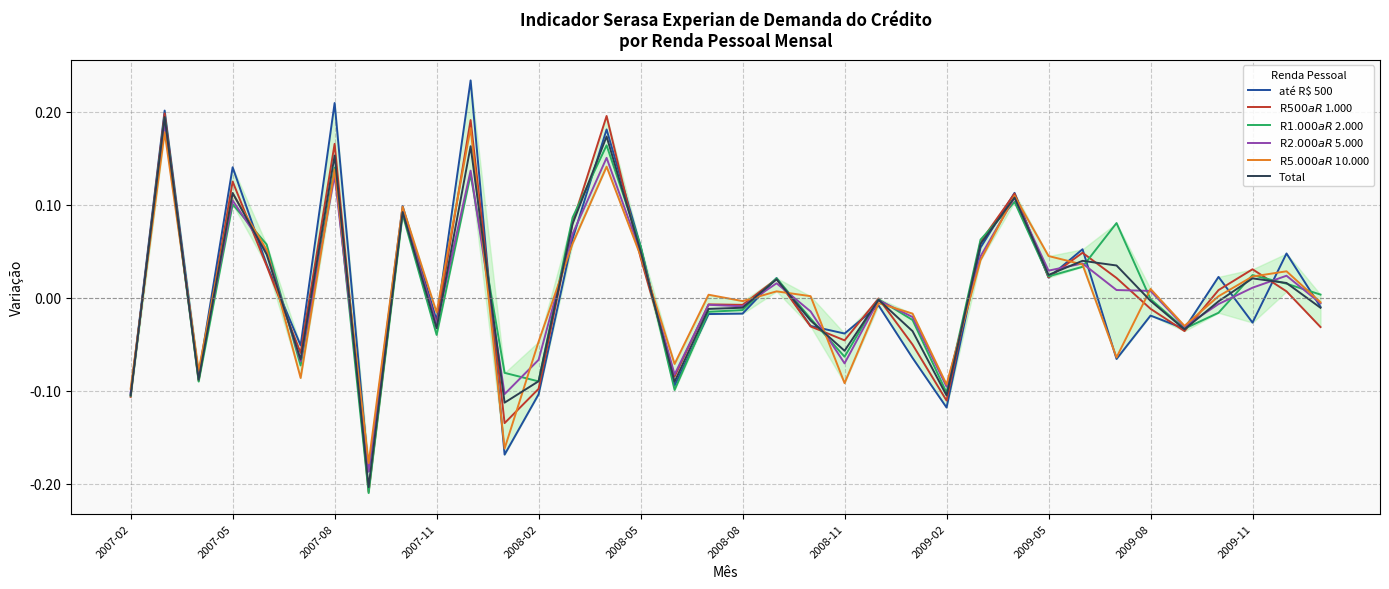

At how many categories does at least one series exceed 0?

22